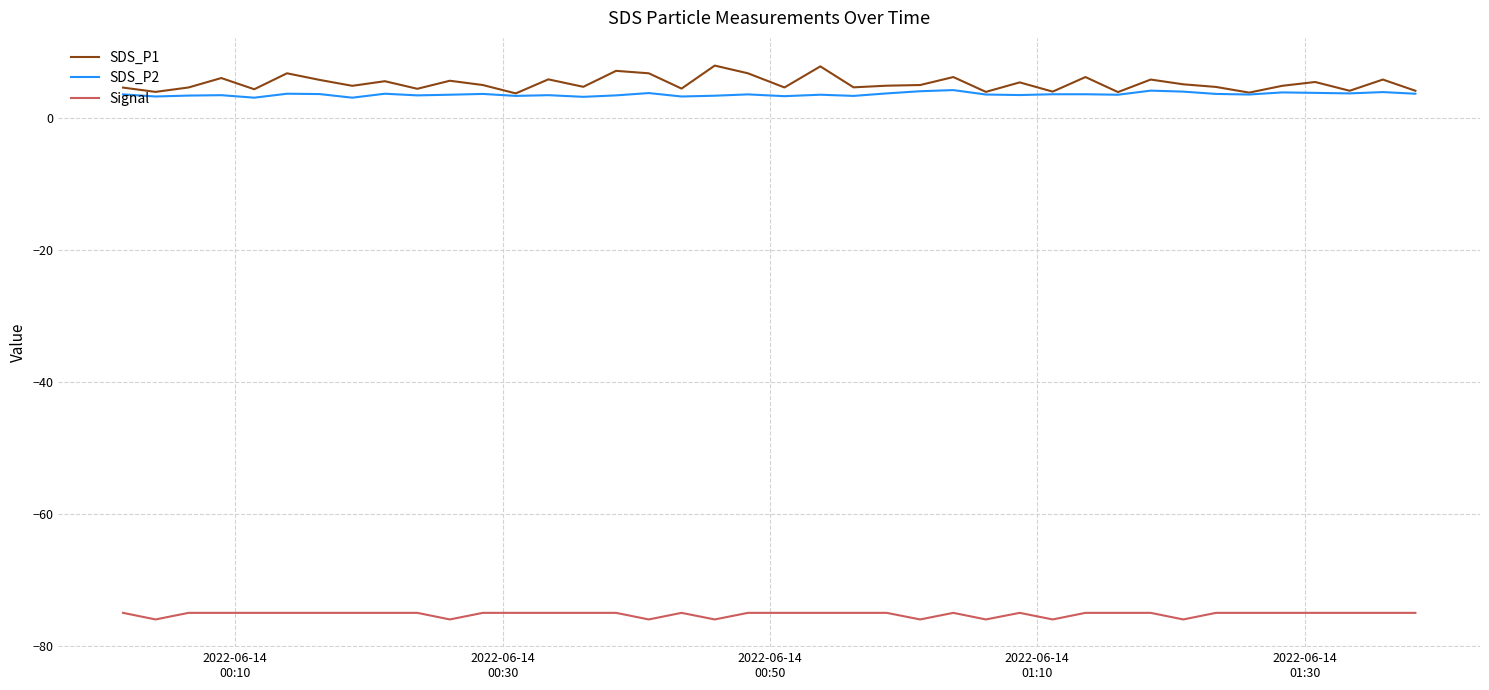

Does the chart have visible grid lines?

Yes